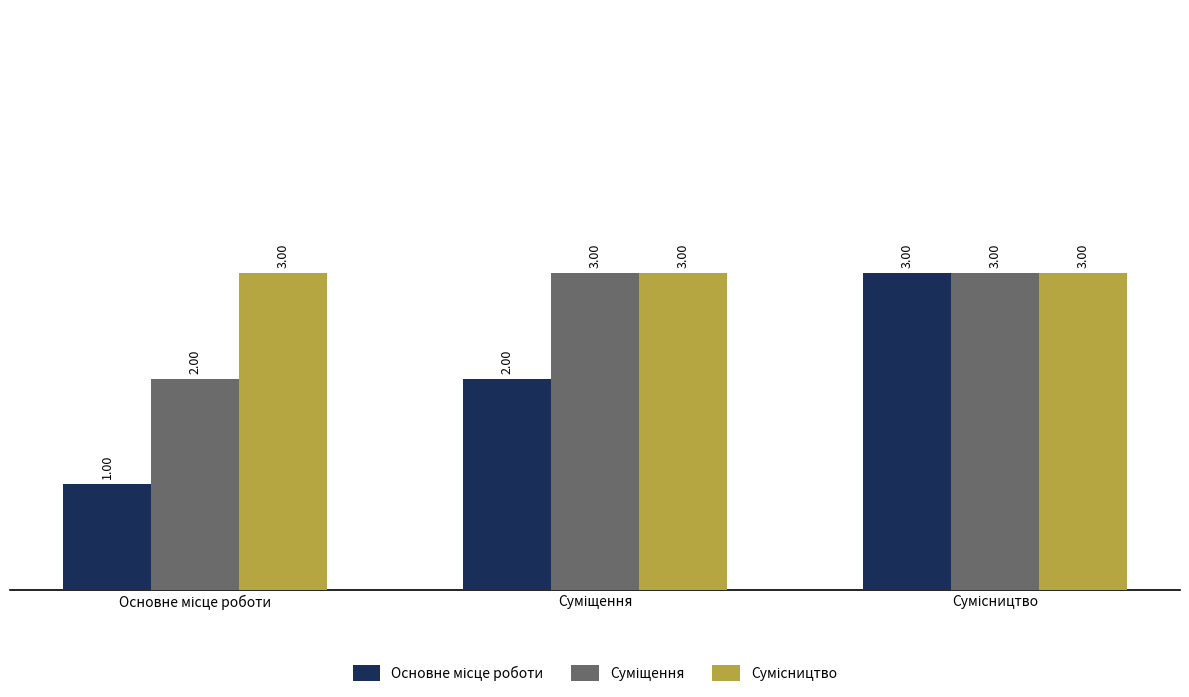

Where is Основне місце роботи nearest to the value 2?

Суміщення